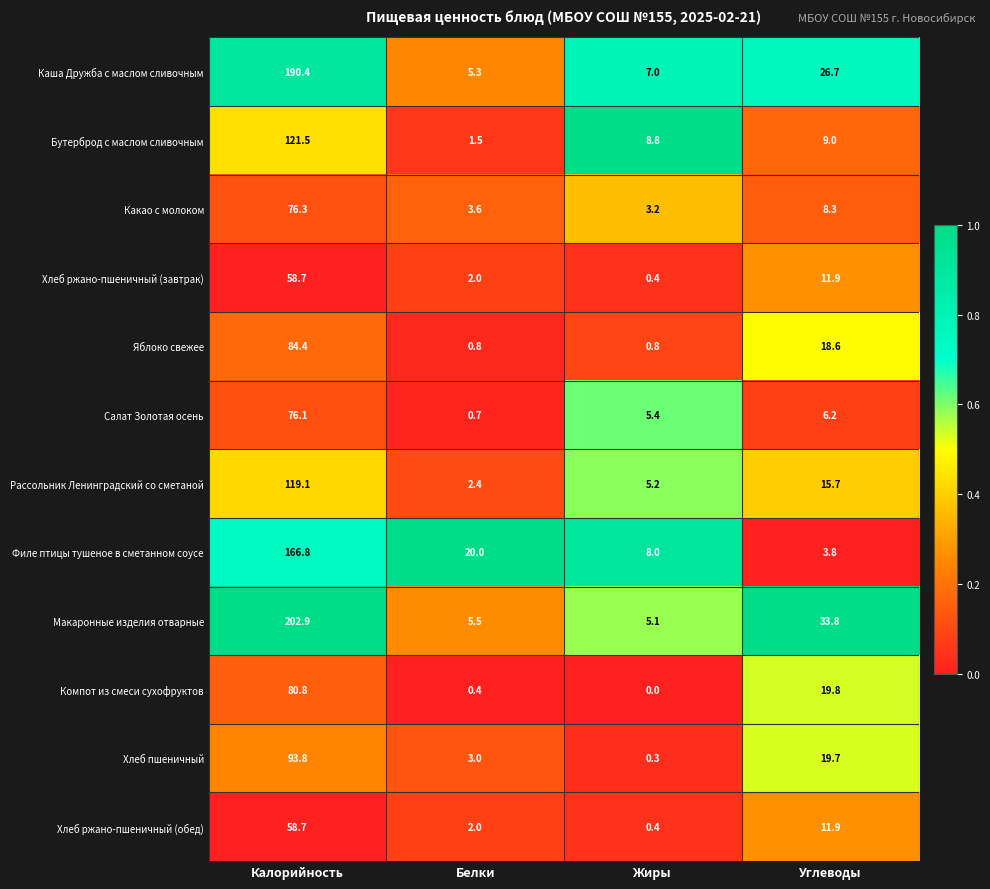

Which label corresponds to the largest value in the chart?

Калорийность